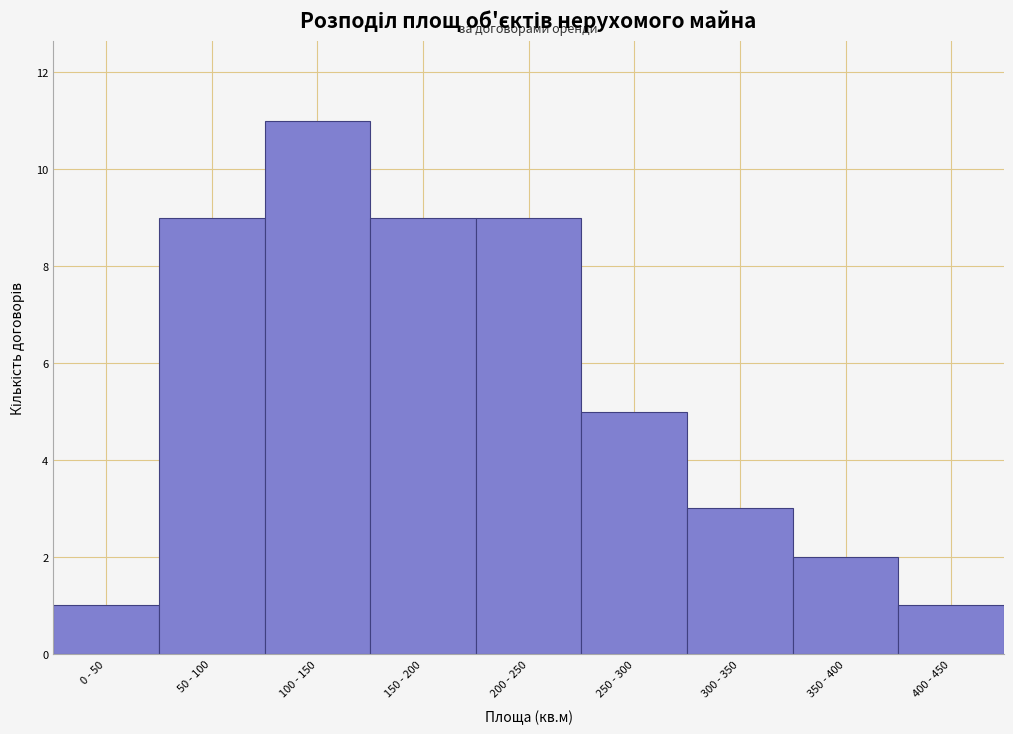

Reading right to left, transcribe all the data shown in this chart.

400 - 450=1	350 - 400=2	300 - 350=3	250 - 300=5	200 - 250=9	150 - 200=9	100 - 150=11	50 - 100=9	0 - 50=1